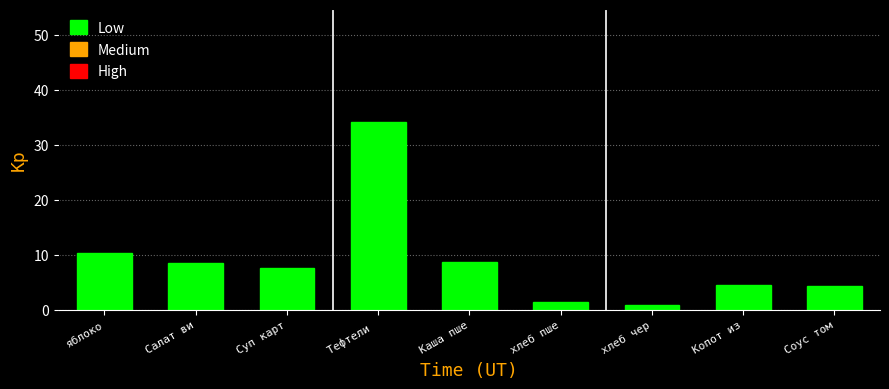

What is the sum of the values at Копот из and Соус том?

8.8